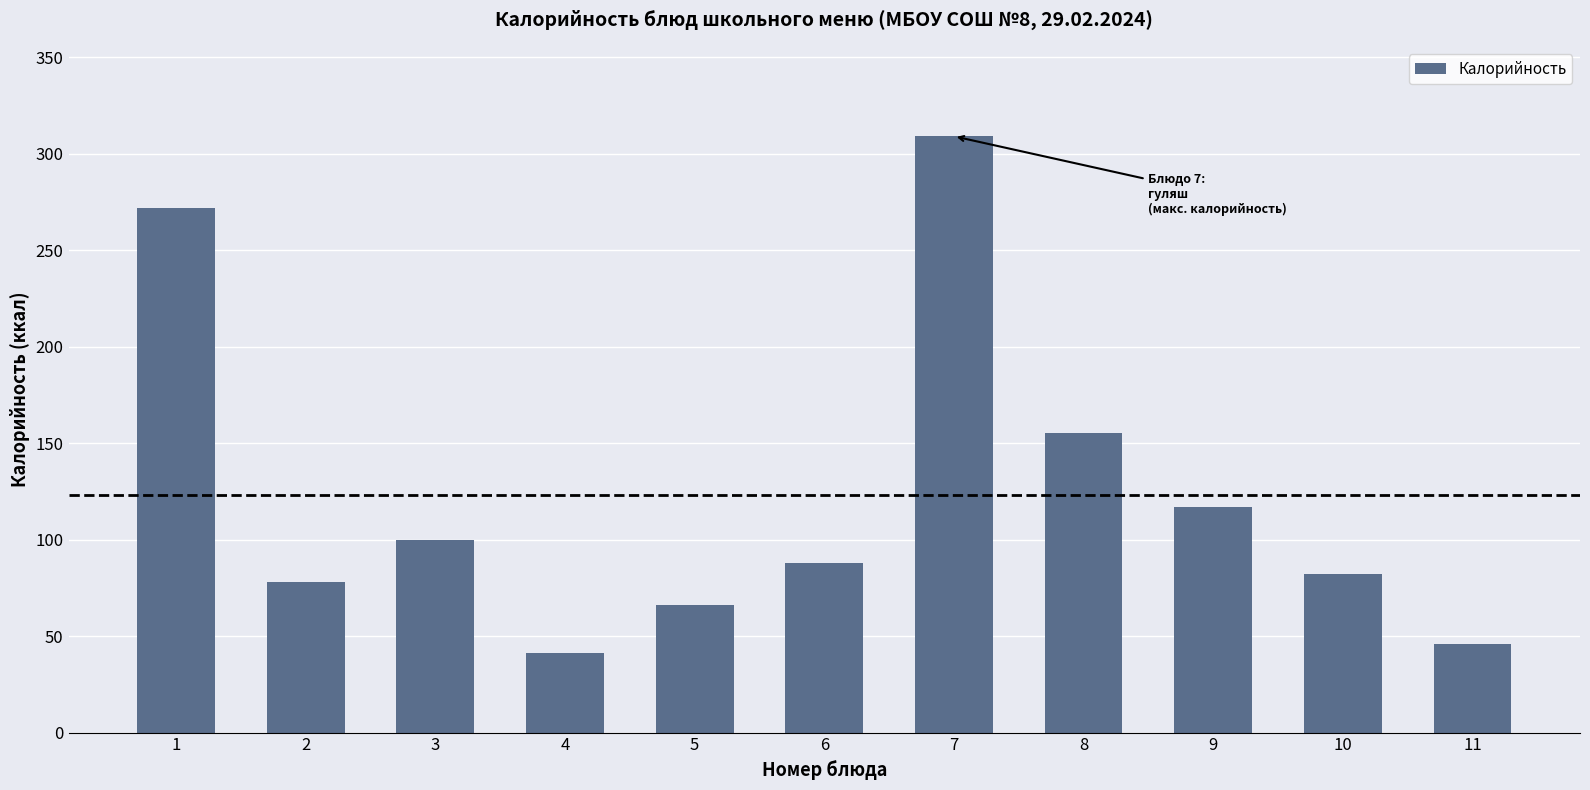

At which label is the value closest to 175?

8